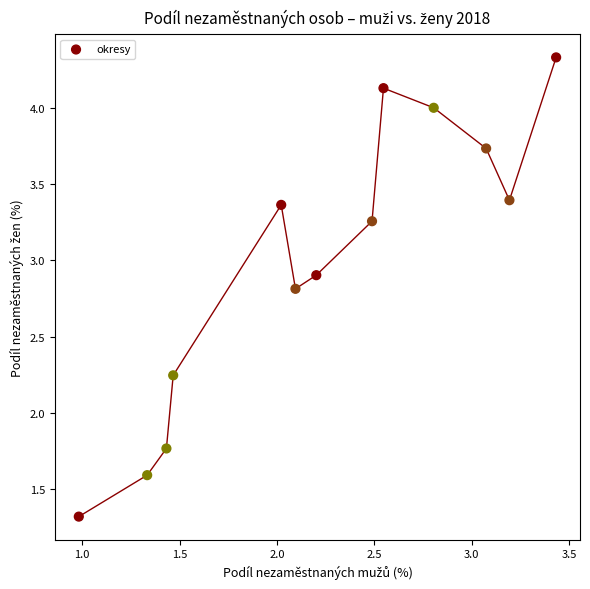

What is the range of Y values (max minus min)?

3.0